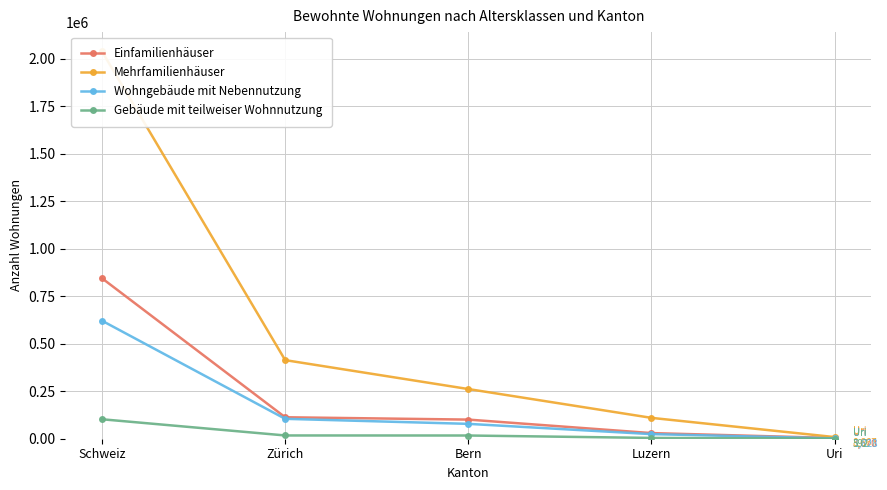

Where does the Einfamilienhäuser series first go above 100637?

Schweiz